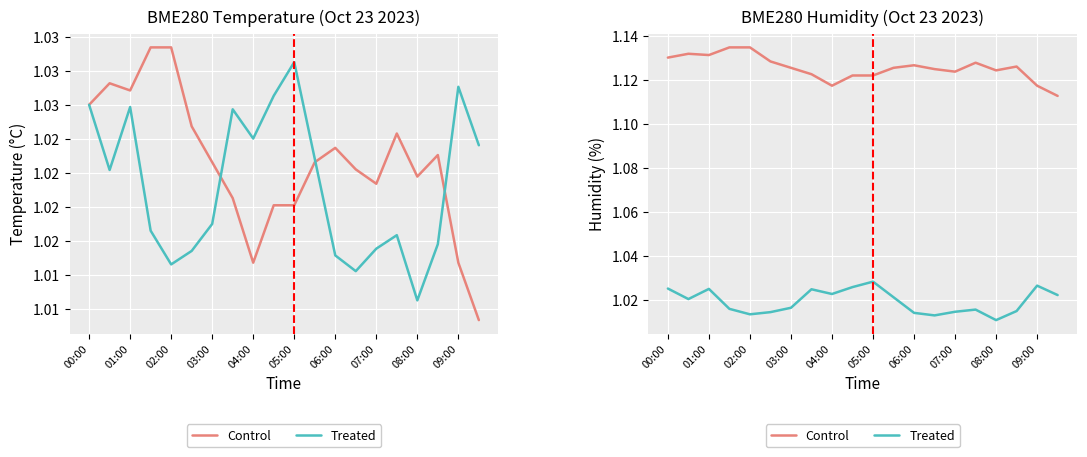

List the series in order of their peak value, highest first.

Control, Treated